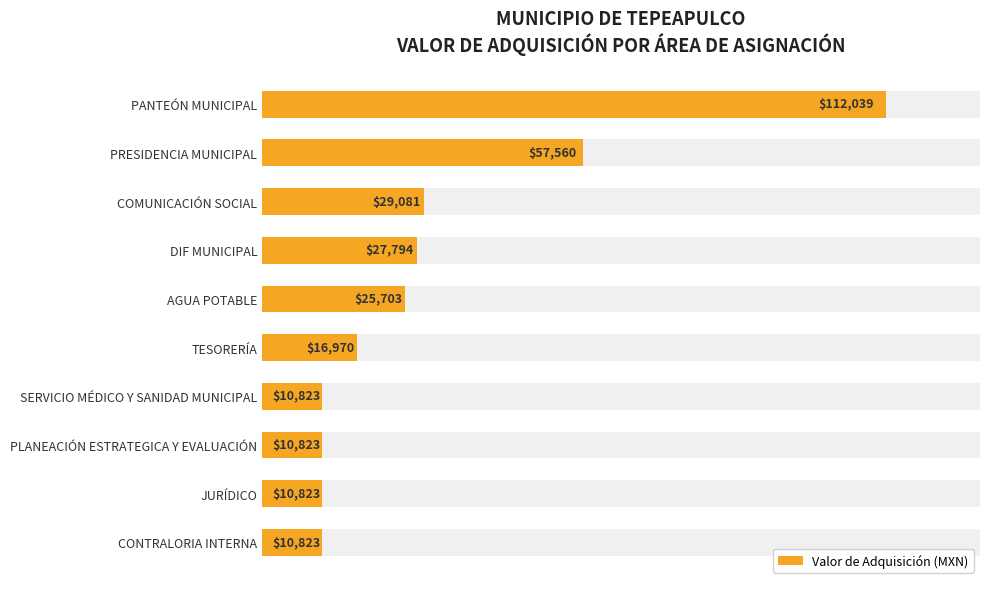

What is the difference between the maximum and minimum values?

101215.6